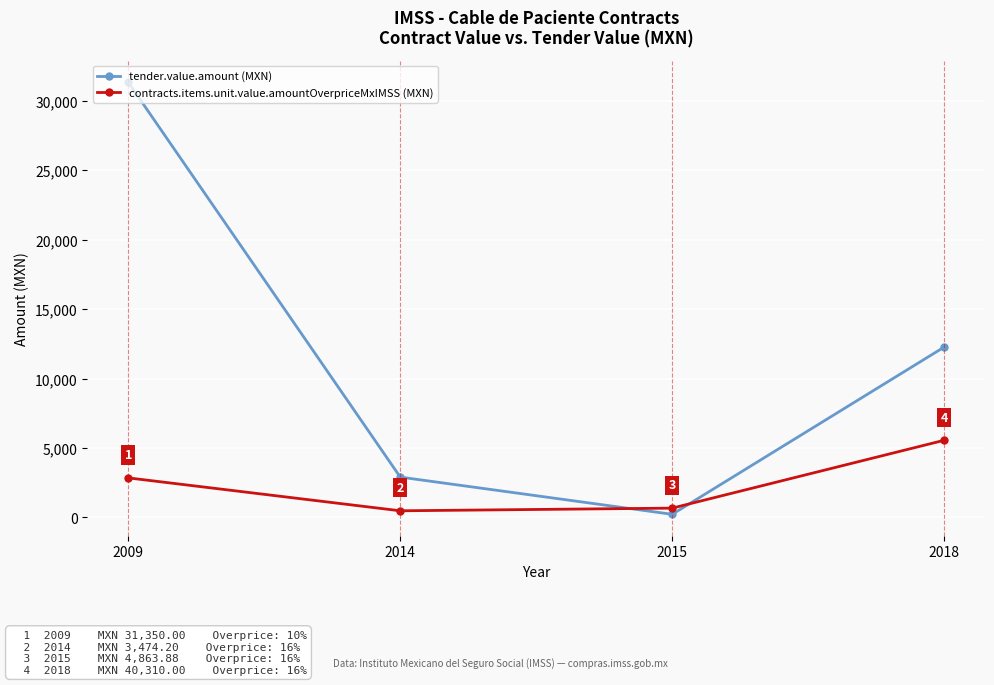

How many distinct data groups are displayed?

2